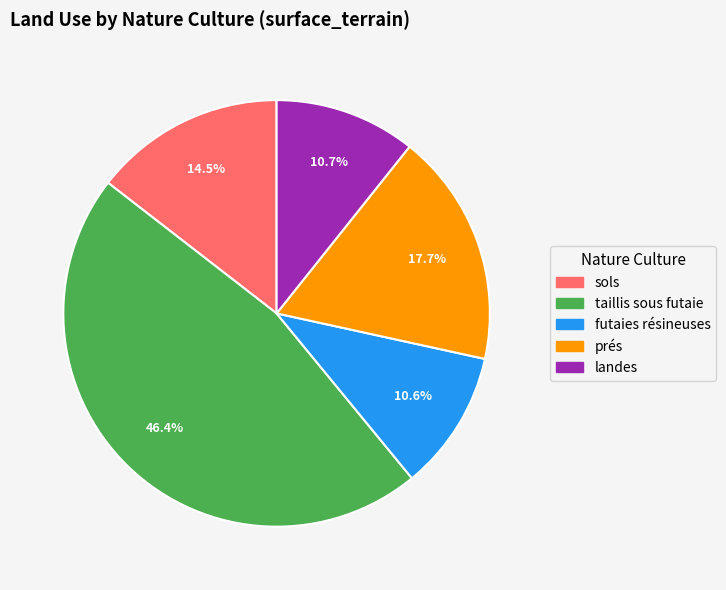

To the nearest percent, what is the difference between the largest and smallest slice percentages?

36%